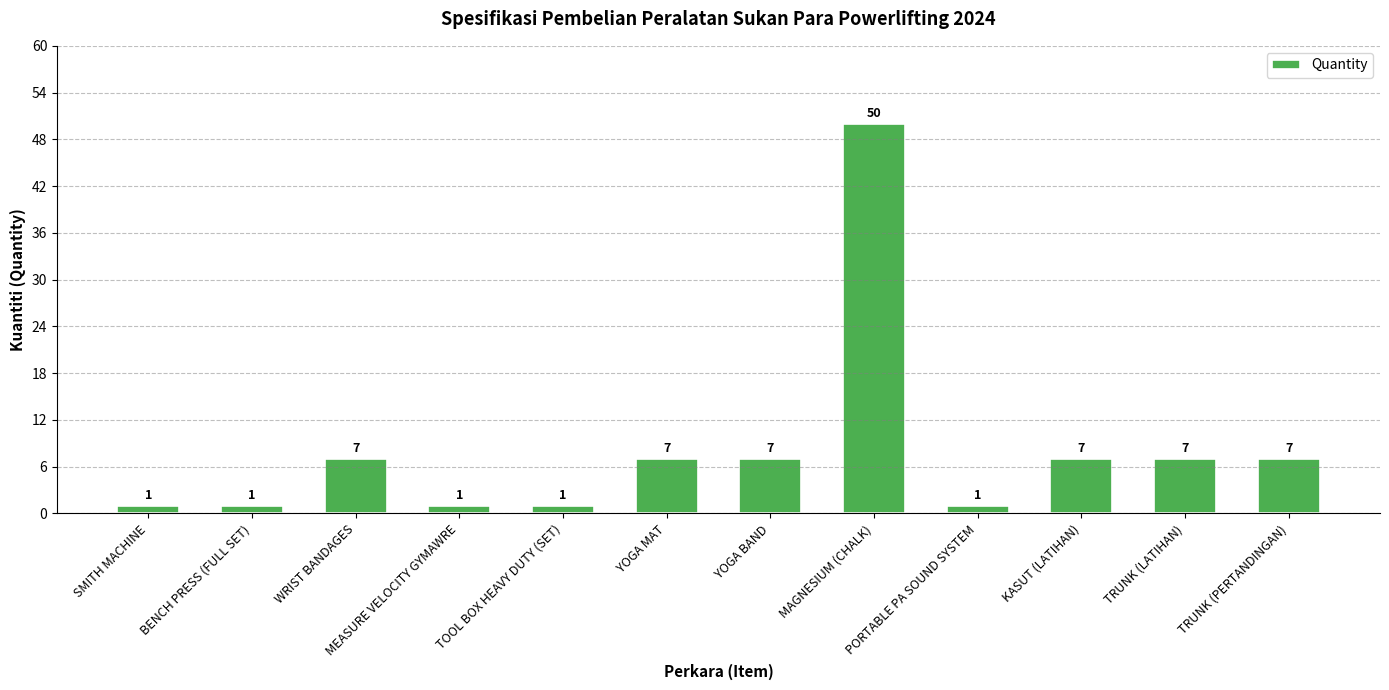

Are the bars horizontal?

No